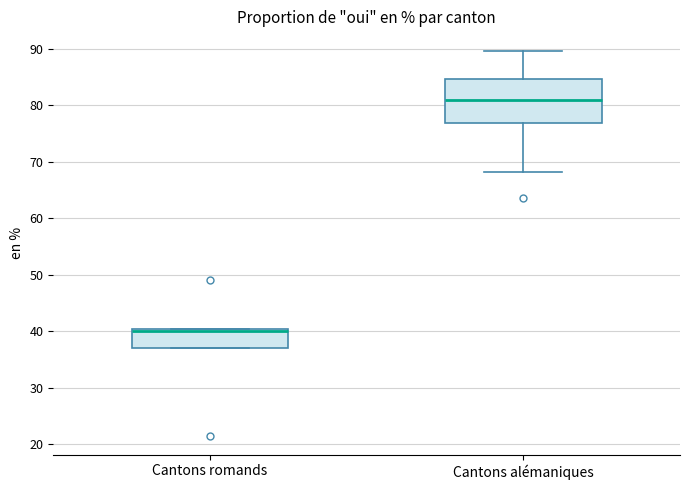

Reading left to right, read every box against the y-axis: the position of its median line, the range the box covers, and the ends of its whiskers. The values are not printed on the chart, so give them approximately, as read against the axis.

Cantons romands: median 40 (drawn on the box's upper edge), box 37 to 40, whiskers 37 to 40
Cantons alémaniques: median 81, box 77 to 85, whiskers 68 to 90